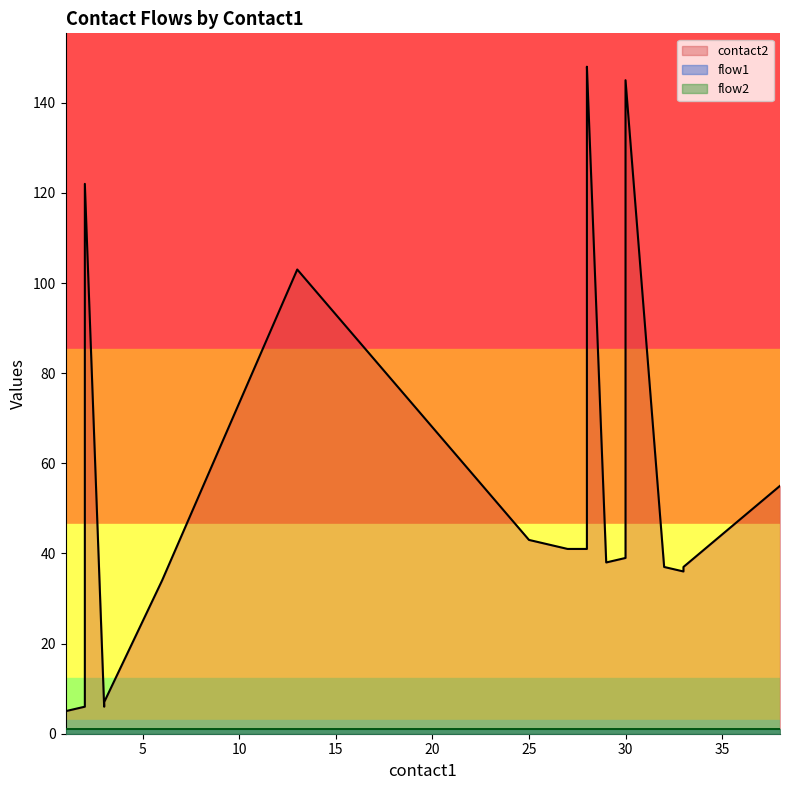

What is the value of the flow1 point at the 8th from the left?

1